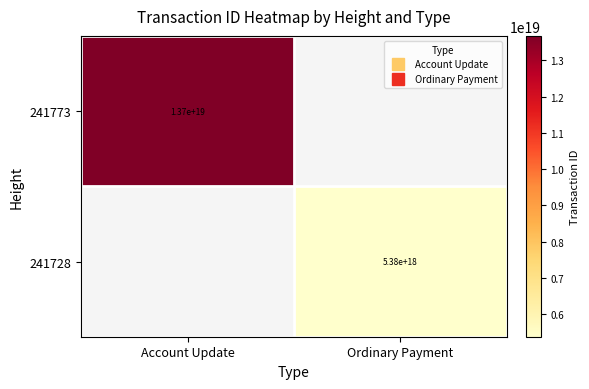

How many distinct data groups are displayed?

2